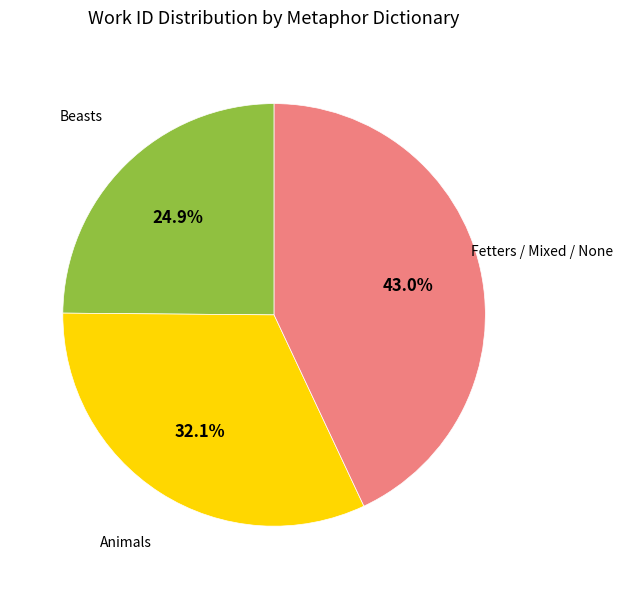

Which category has the smallest portion of the pie?

Beasts (soul is dead)